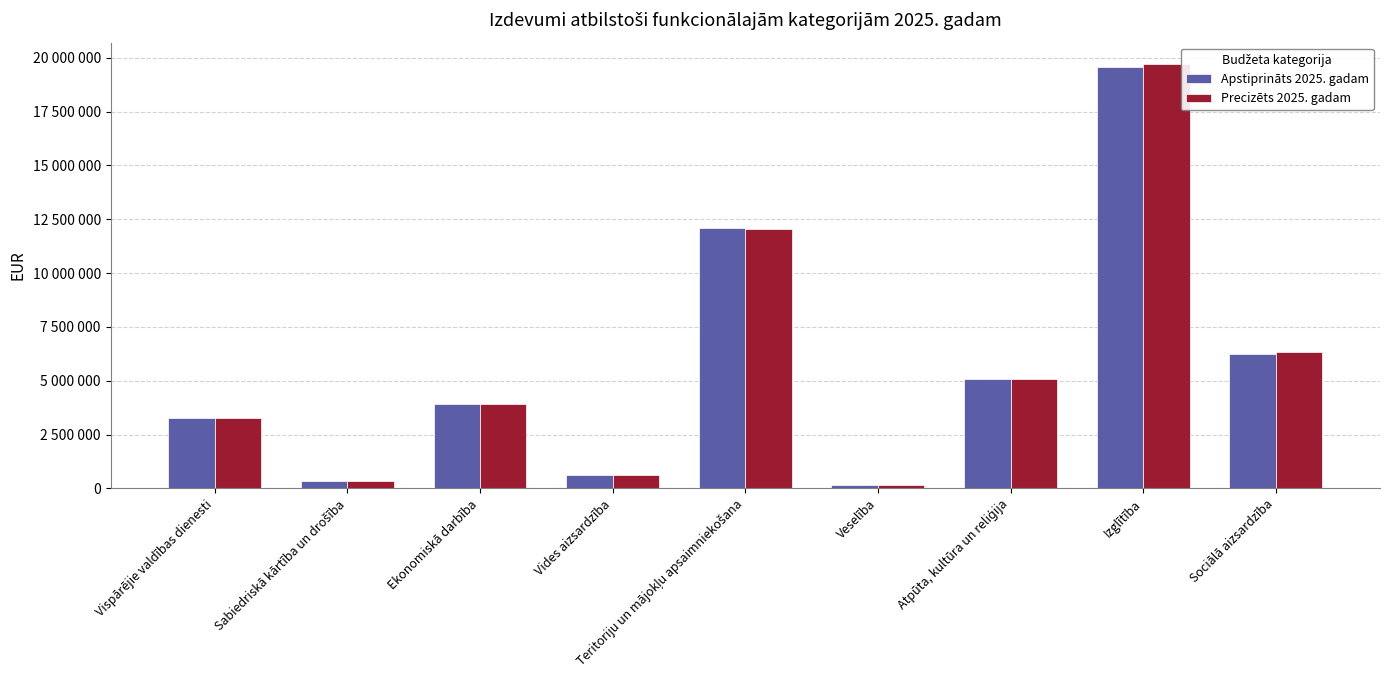

What is the maximum value shown in the chart?

19717912